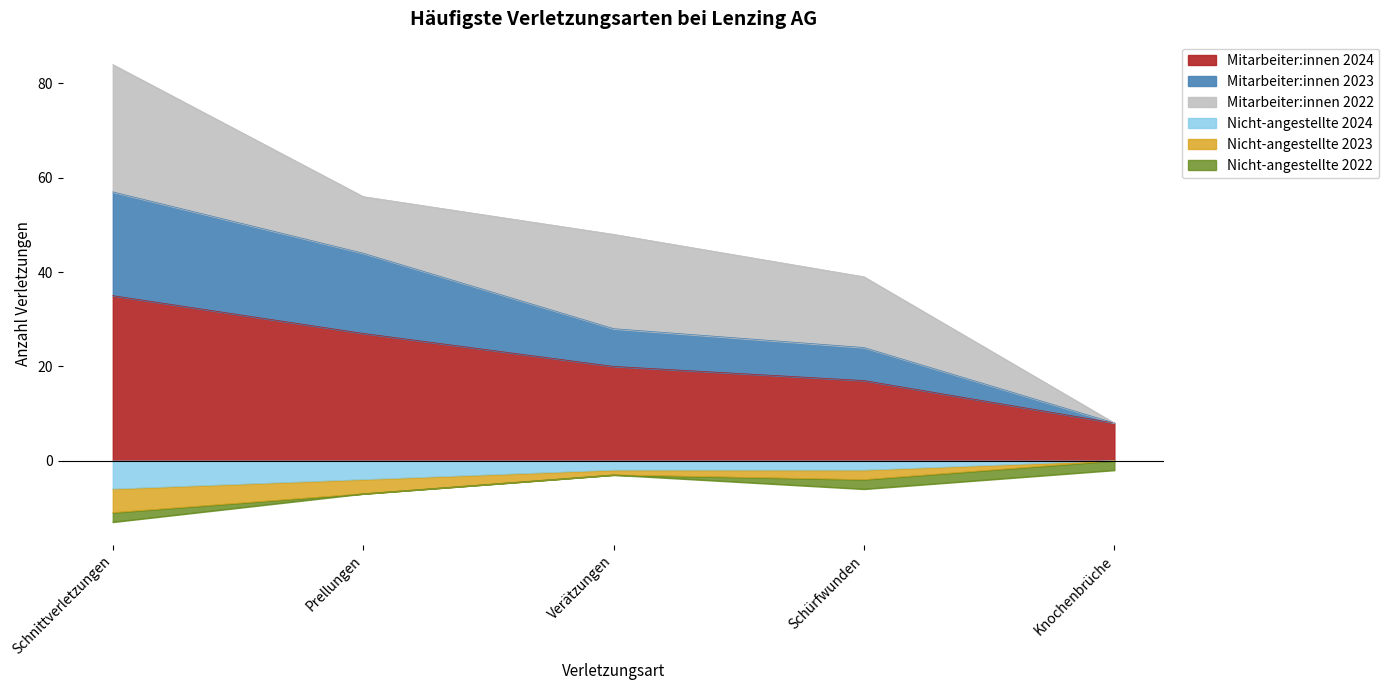

True or false: Mitarbeiter:innen 2024 and Nicht-angestellte 2023 cross at least once.

False